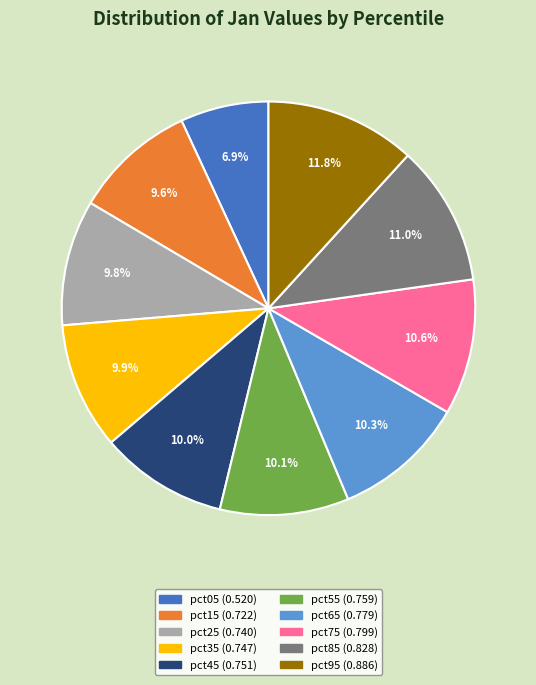

To the nearest percent, what percentage of the pie is pct75?

11%